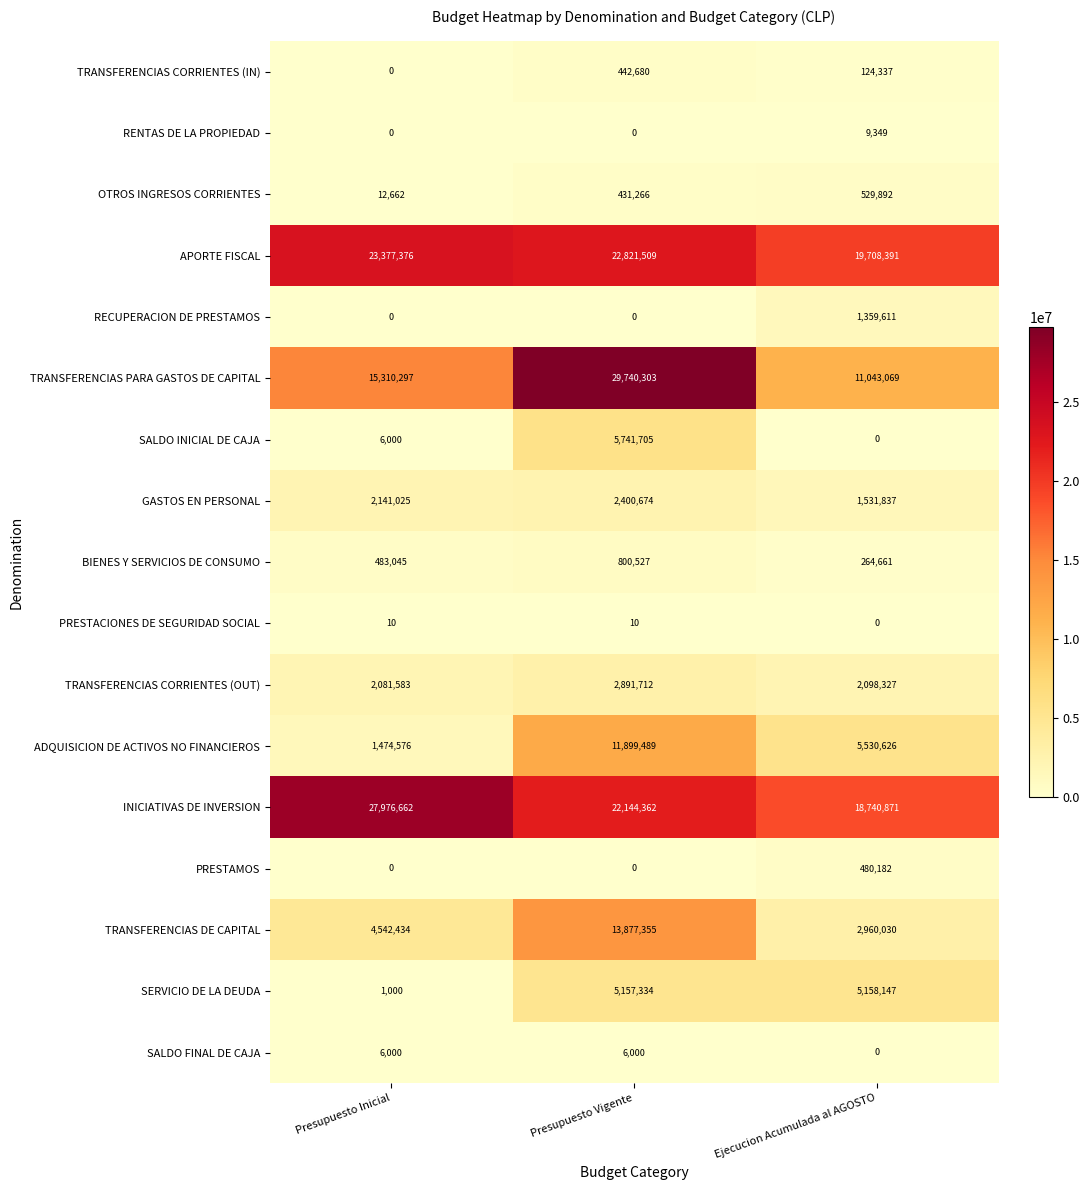

Is it true that RENTAS DE LA PROPIEDAD equals 0 at Presupuesto Vigente?

True